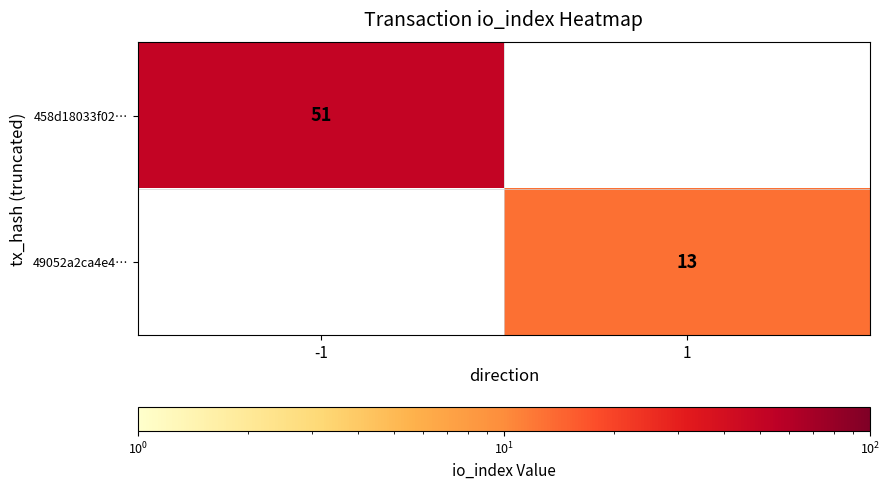

Count the number of data series in this chart.

2